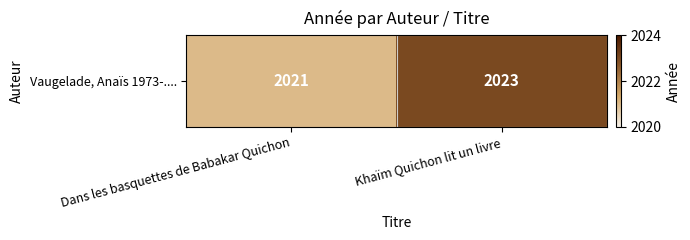

What is the change in value from Dans les basquettes de Babakar Quichon to Khaïm Quichon lit un livre?

+2